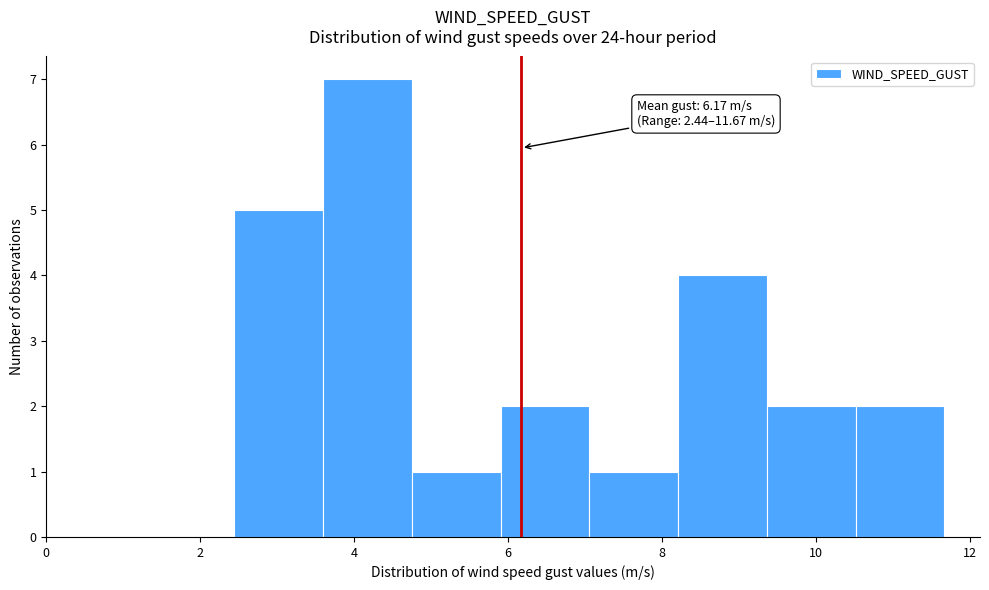

Over which range of the x-axis is the bar tallest?

3.6 to 4.8